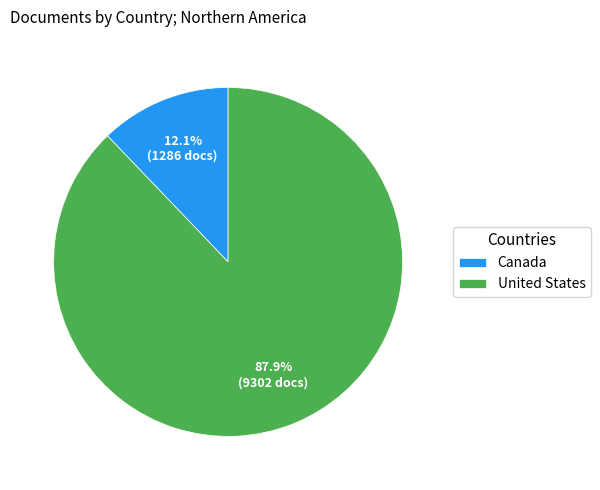

Is there a majority slice in this chart?

Yes